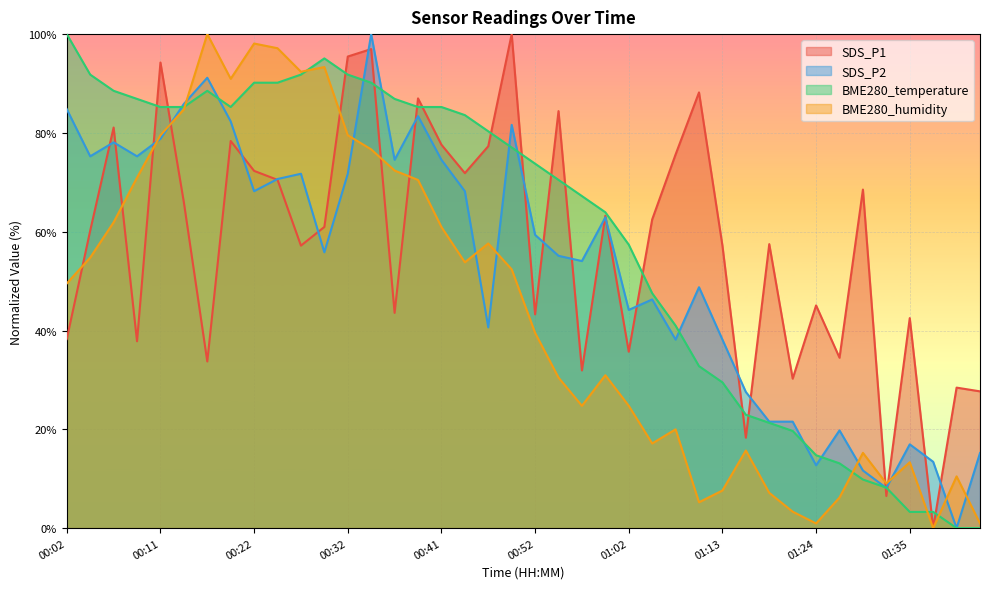

Which series changed the most between 00:44 and 01:15?

BME280_temperature